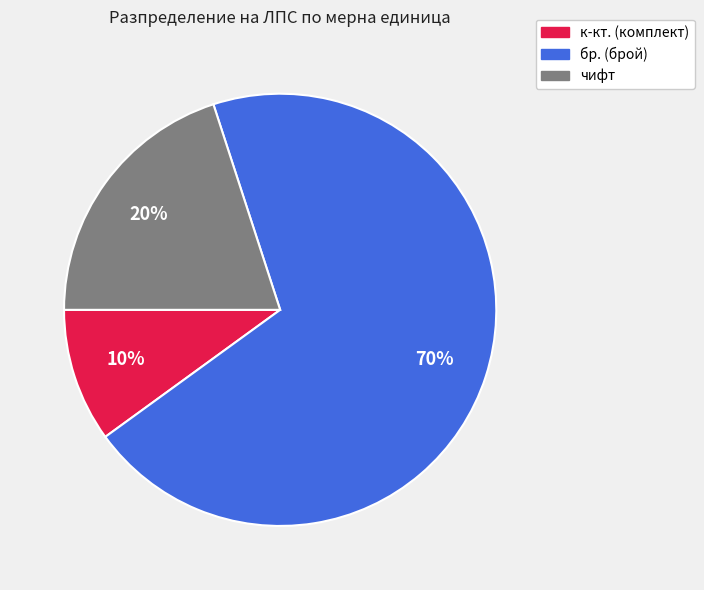

To the nearest percent, what is the average slice percentage?

33%